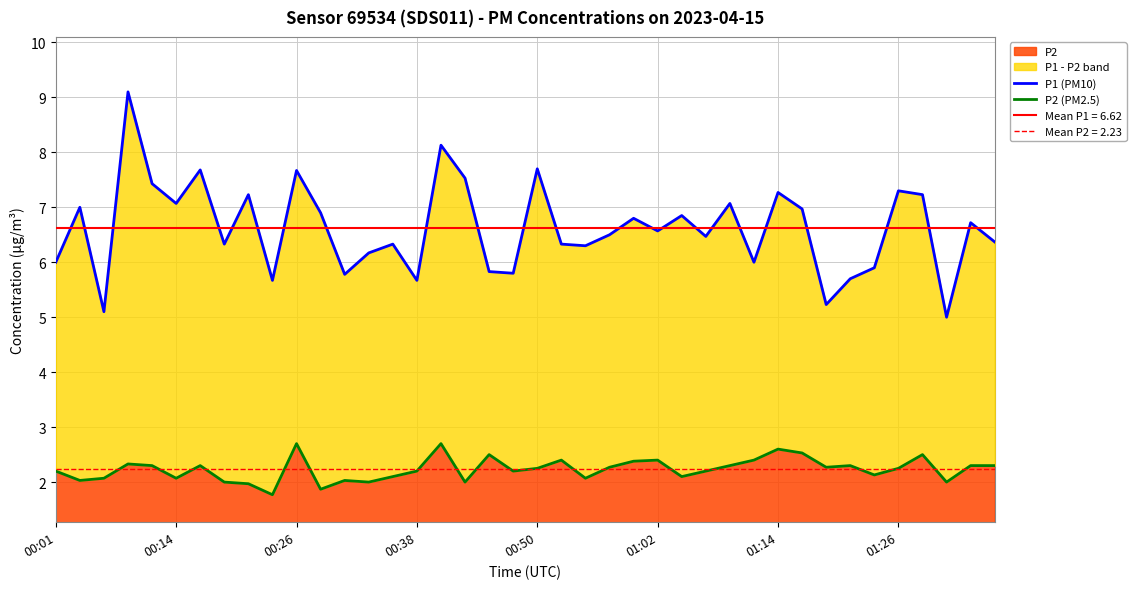

What is the maximum value for P2?

2.7